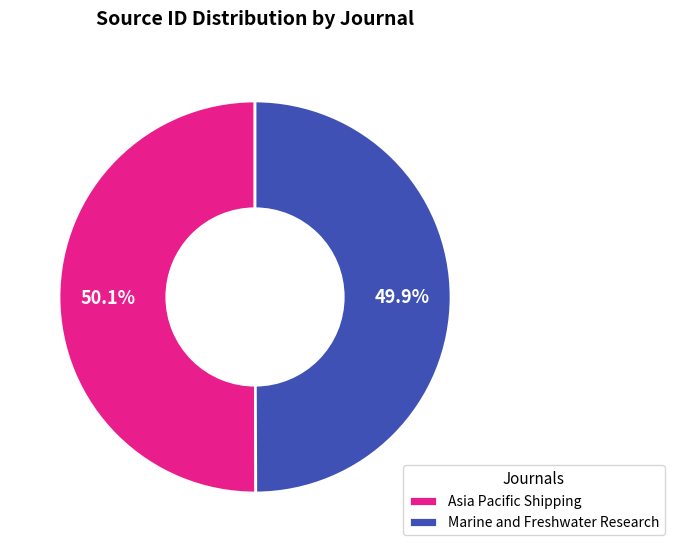

The Asia Pacific Shipping slice represents 41% of the pie. True or false?

False